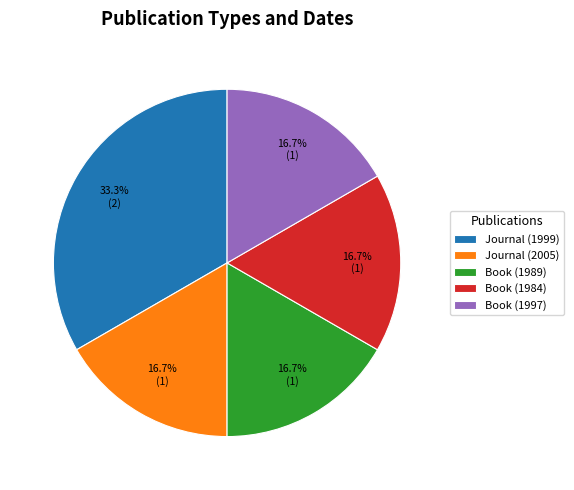

What is the largest slice in the pie chart?

Journal (1999)